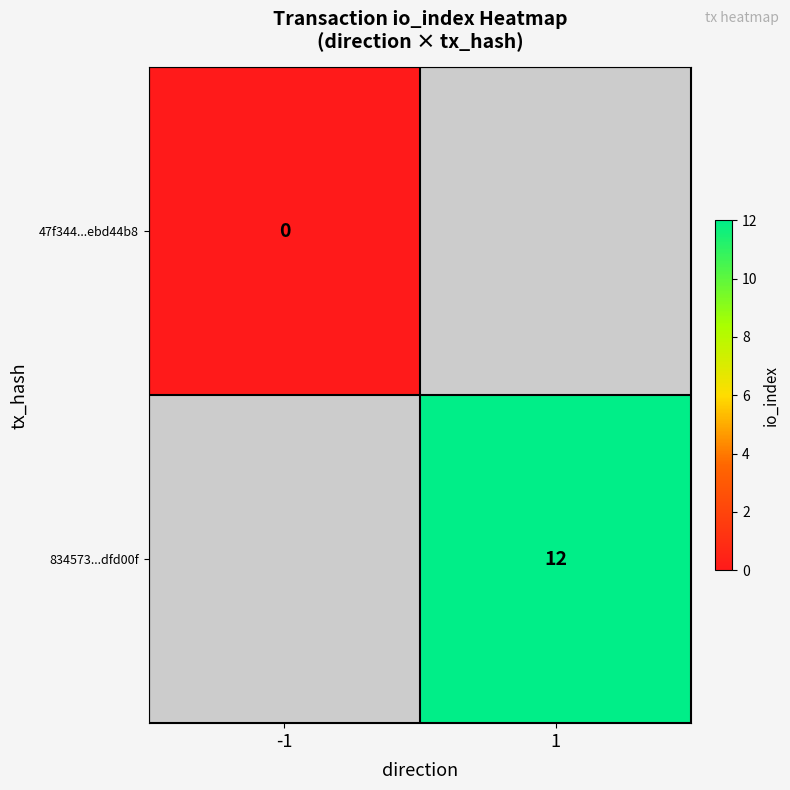

True or false: 834573...dfd00f has a value of 19 at 1.

False